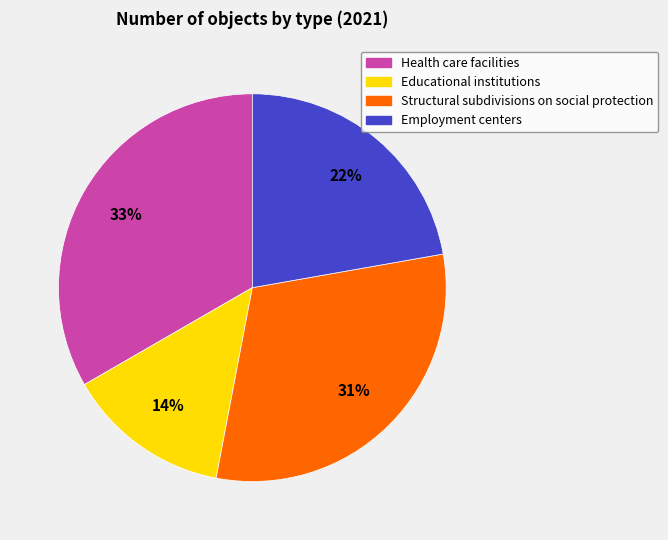

How many slices are in this pie chart?

4